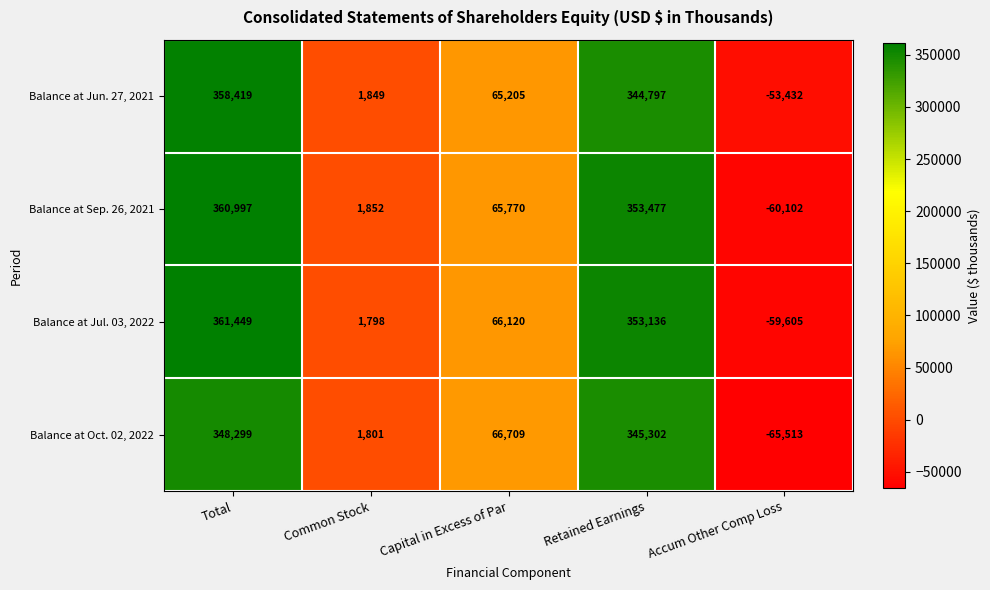

Which series has the largest total across all categories?

Balance at Jul. 03, 2022